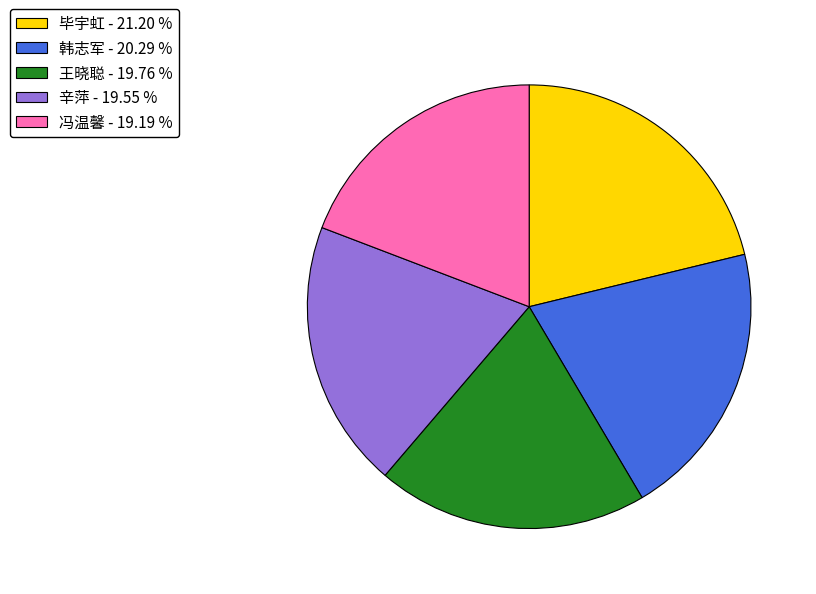

Combined, do 毕宇虹 - 21.20 % and 王晓聪 - 19.76 % account for over 50%?

No